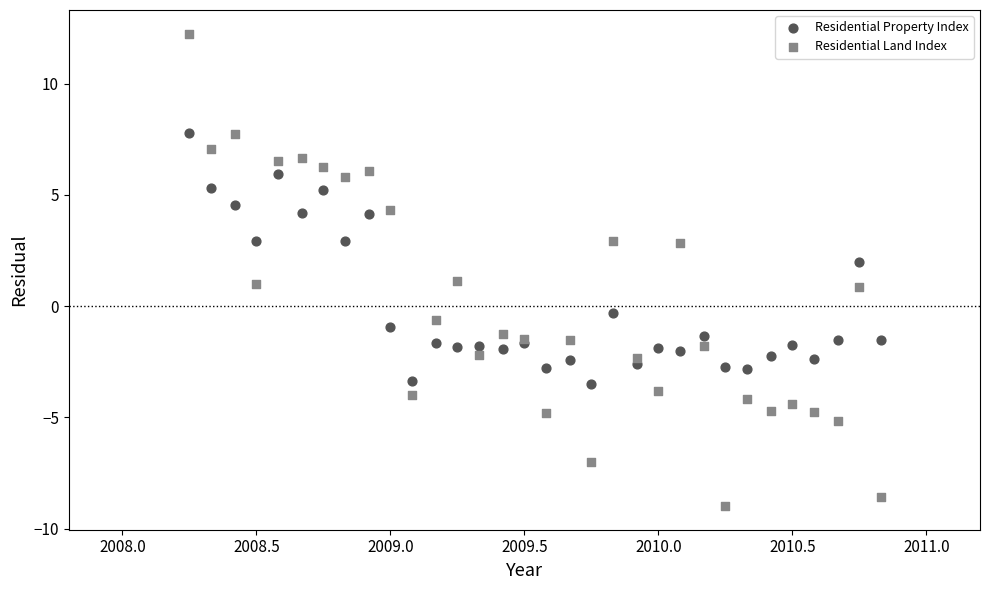

What is the X range (max minus min) for the scatter plot?

2.6